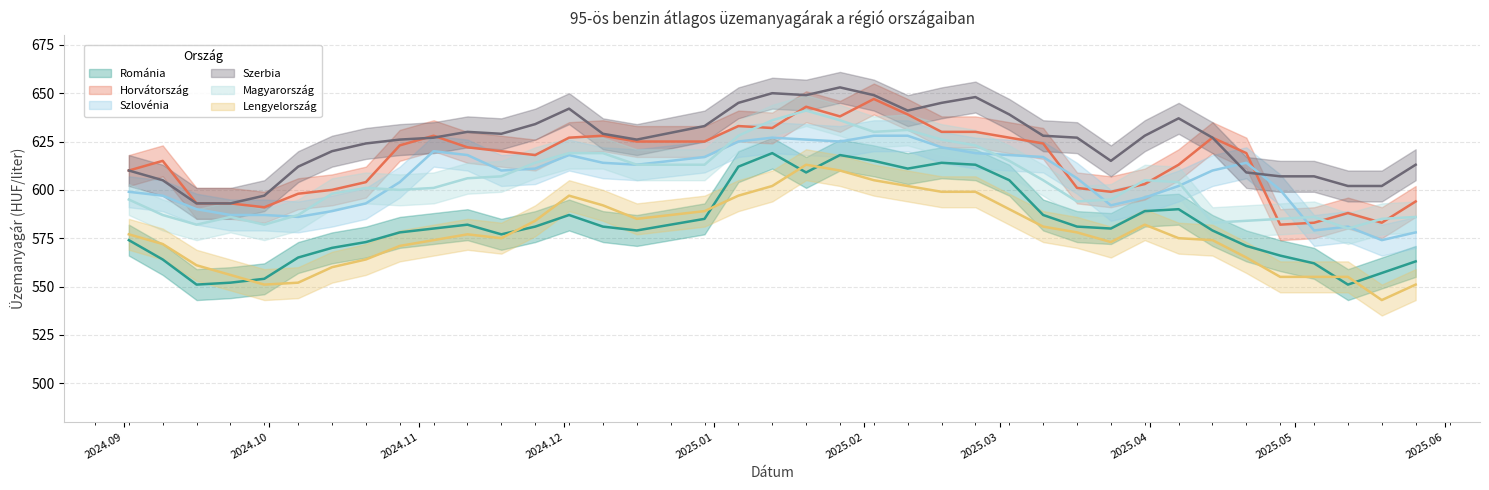

Is it true that Horvátország equals 623 at 2024.10.28?

True